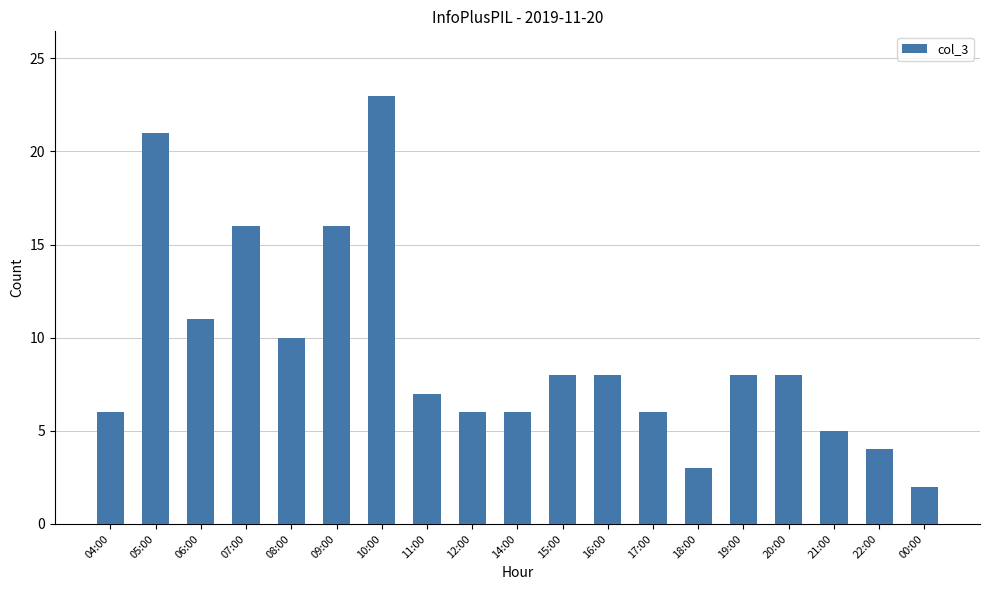

How many data points does each series have?

19